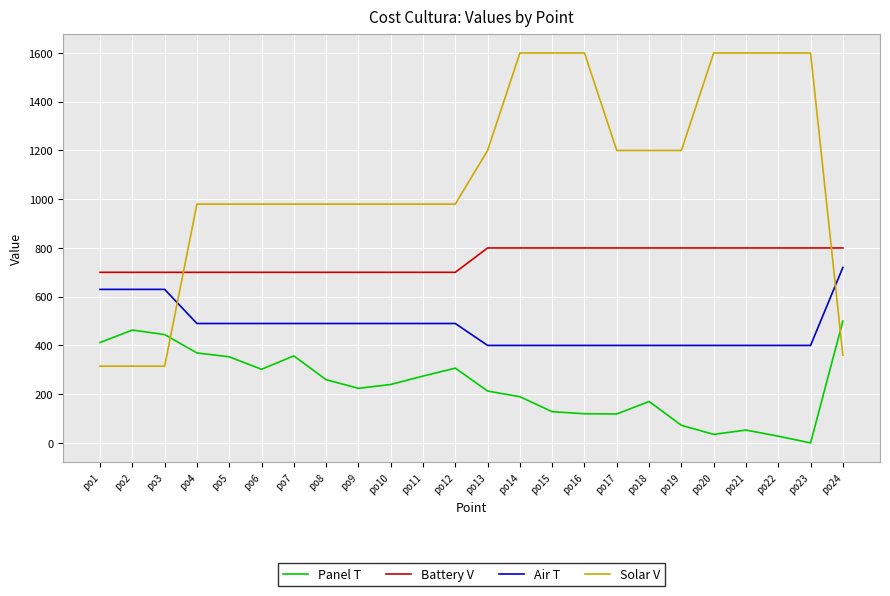

What is the greatest value displayed?

1600.0